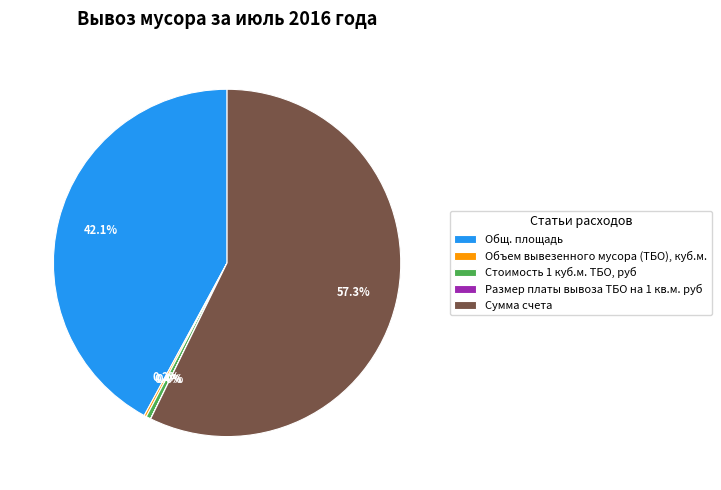

Which slice is the largest?

Сумма счета